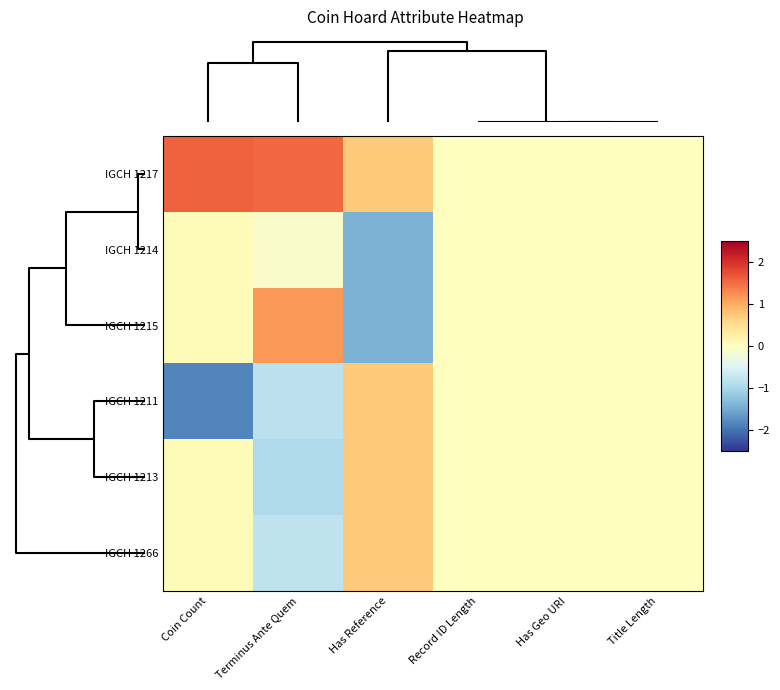

How many series are shown in this chart?

6